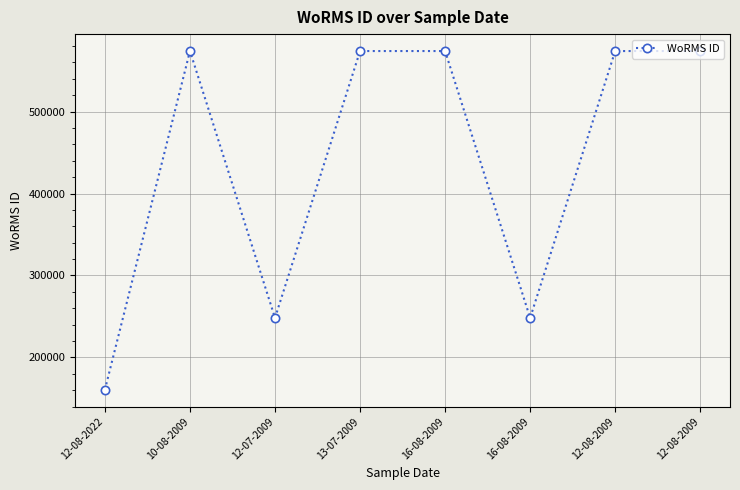

Reading left to right, what are all the values shown in this chart?

160599	573932	248148	573932	573932	248148	573932	573932